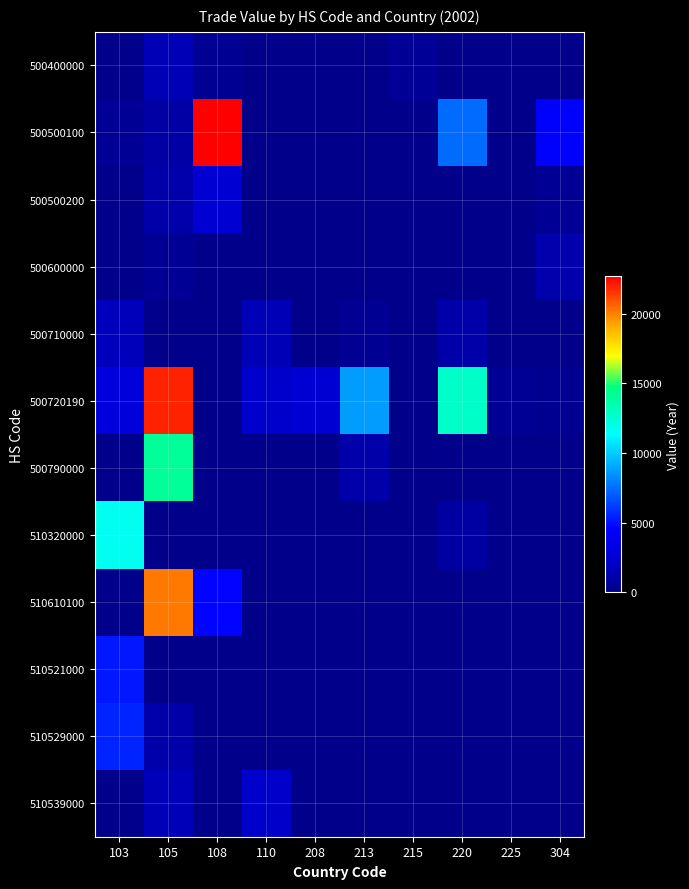

What is the total value across all series at 108?

30279